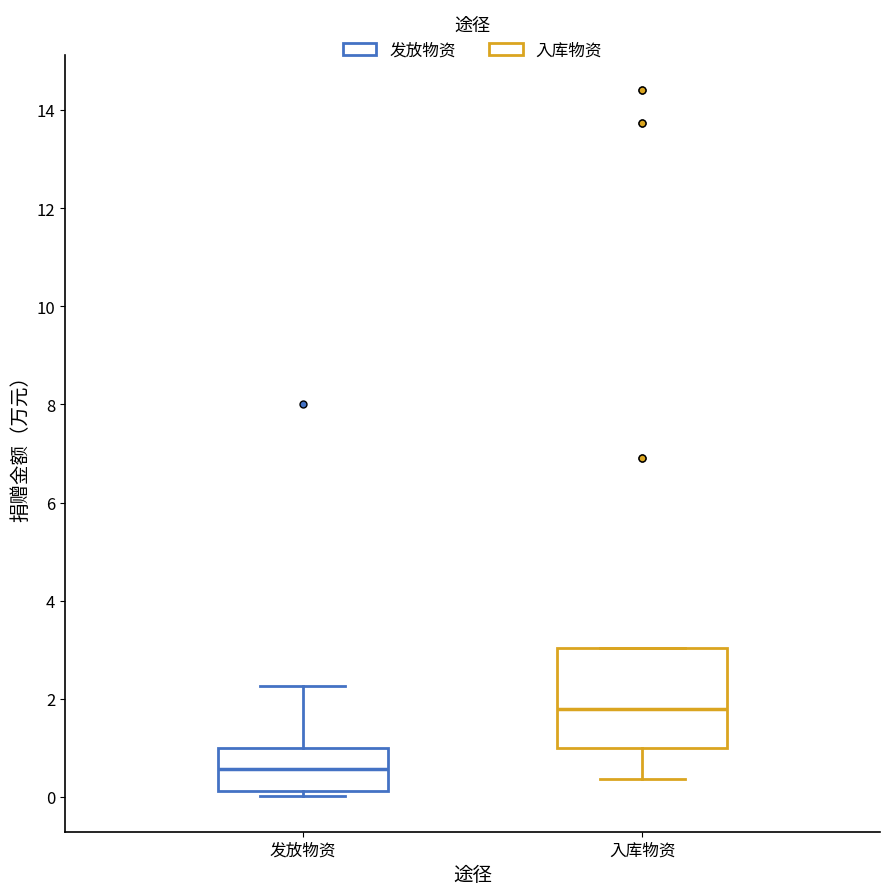

Reading left to right, read every box against the y-axis: the position of its median line, the range the box covers, and the ends of its whiskers. The values are not printed on the chart, so give them approximately, as read against the axis.

发放物资: median 0.6, box 0.2 to 1.0, whiskers 0.0 to 2.2
入库物资: median 1.8, box 1.0 to 3.0, whiskers 0.4 to 3.0